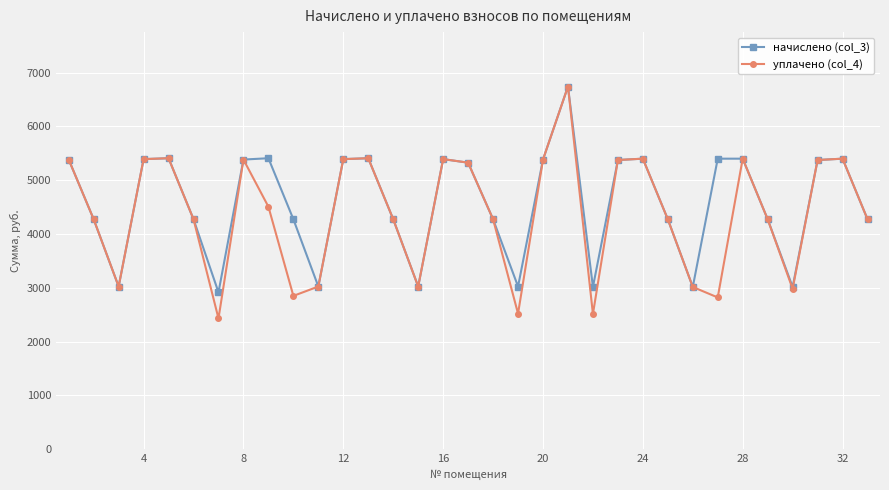

What is the minimum value for уплачено (col_4)?

2428.8